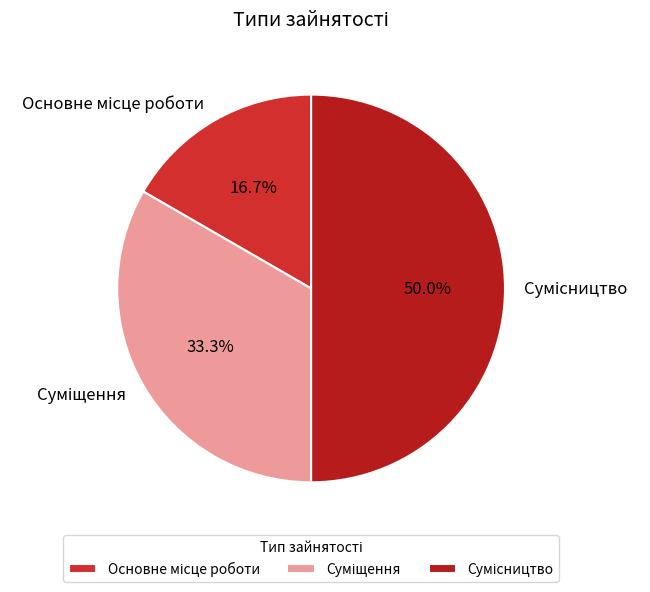

To the nearest percent, what is the difference between the largest and smallest slice percentages?

33%